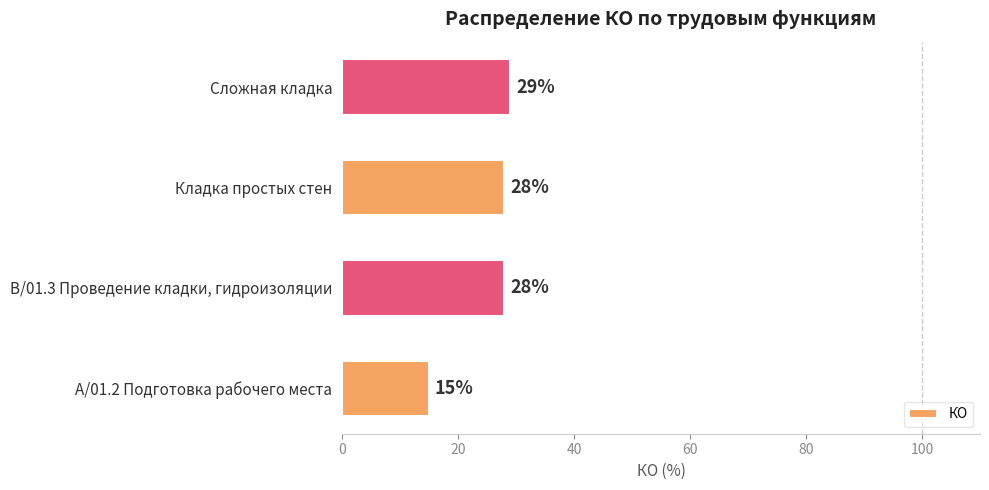

What is the change in value from A/01.2 Подготовка рабочего места to Сложная кладка?

+14